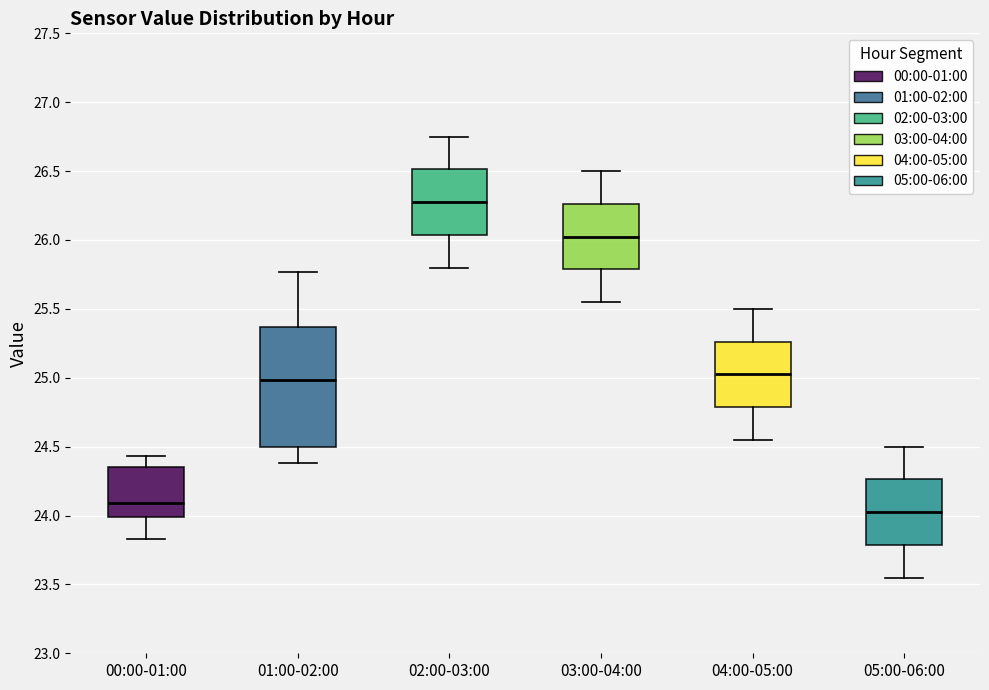

Where does the lower whisker of the box for 01:00-02:00 end on the y-axis? The values are not printed on the chart, so give them approximately, as read against the axis.

24.40